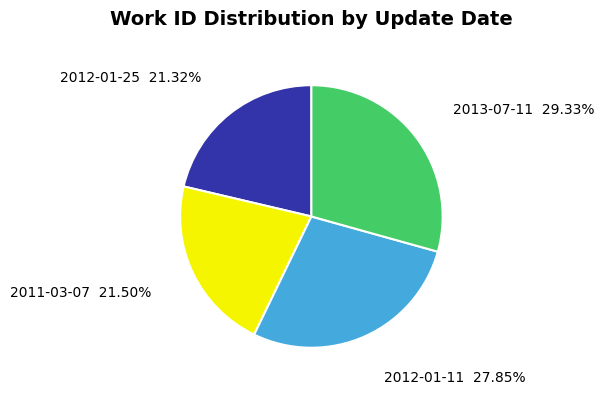

What is the ratio of the value at 2011-03-07 to the value at 2012-01-25?

1.0